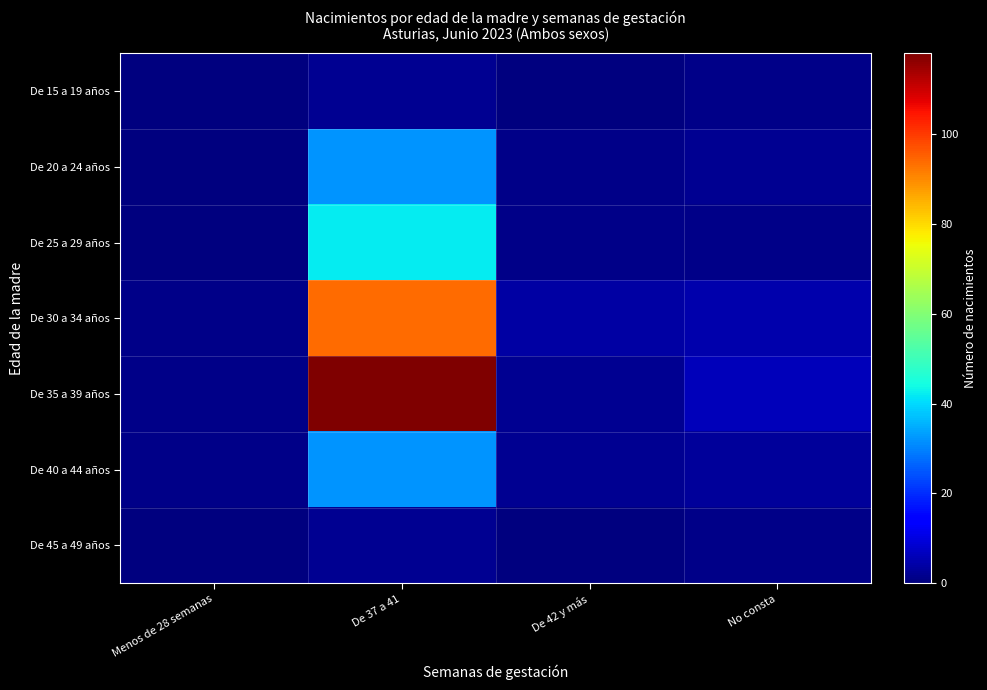

Which series has the largest total across all categories?

De 35 a 39 años